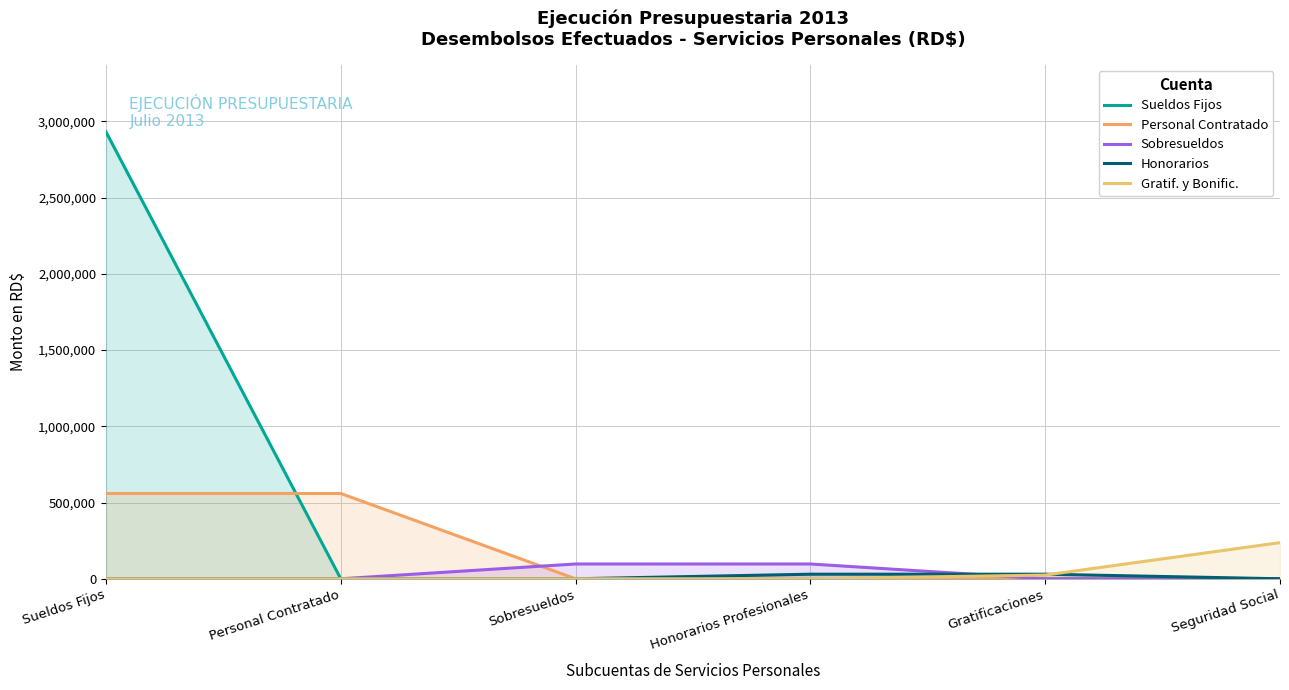

True or false: Honorarios and Personal Contratado cross at least once.

False